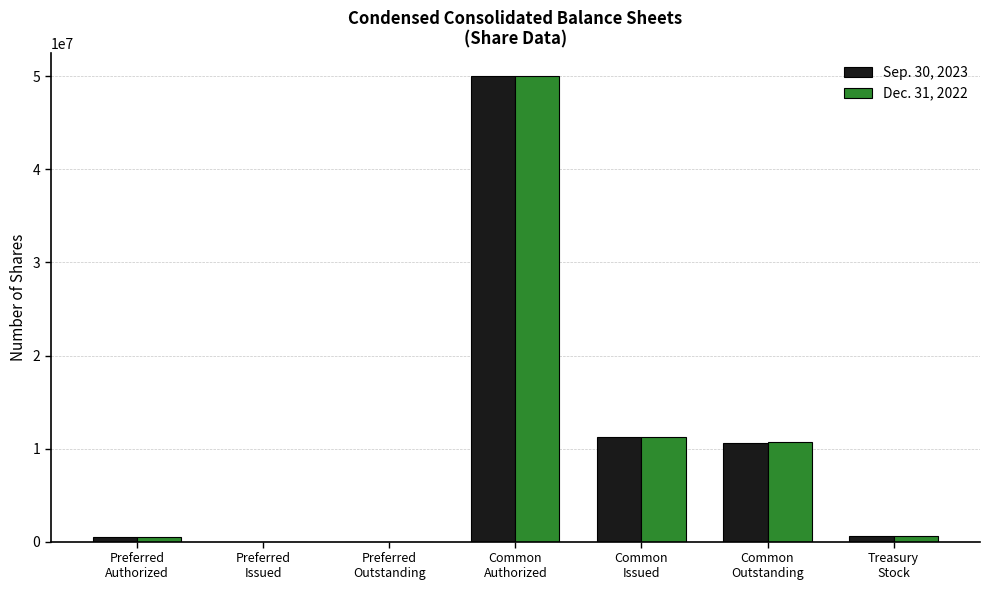

What is the sum of all Dec. 31, 2022 values?

72958484